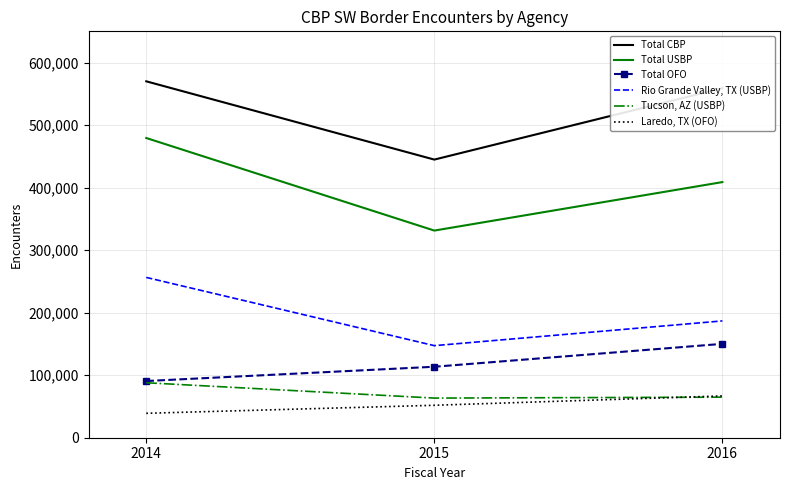

What value does the Rio Grande Valley, TX (USBP) series have at 2015, to the nearest 50?

147250